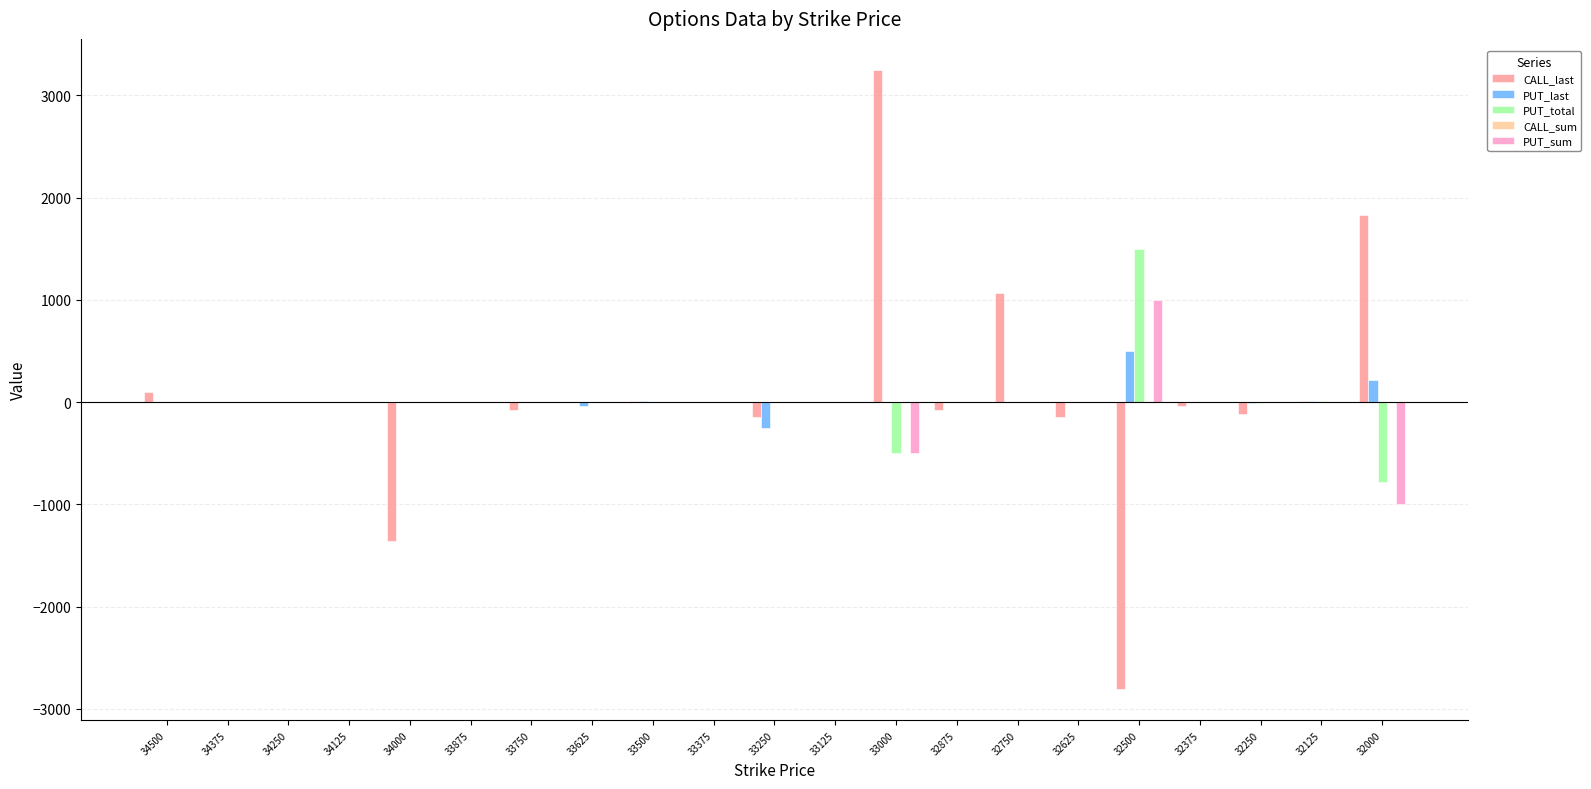

Which category has the highest value in the CALL_last series?

33000